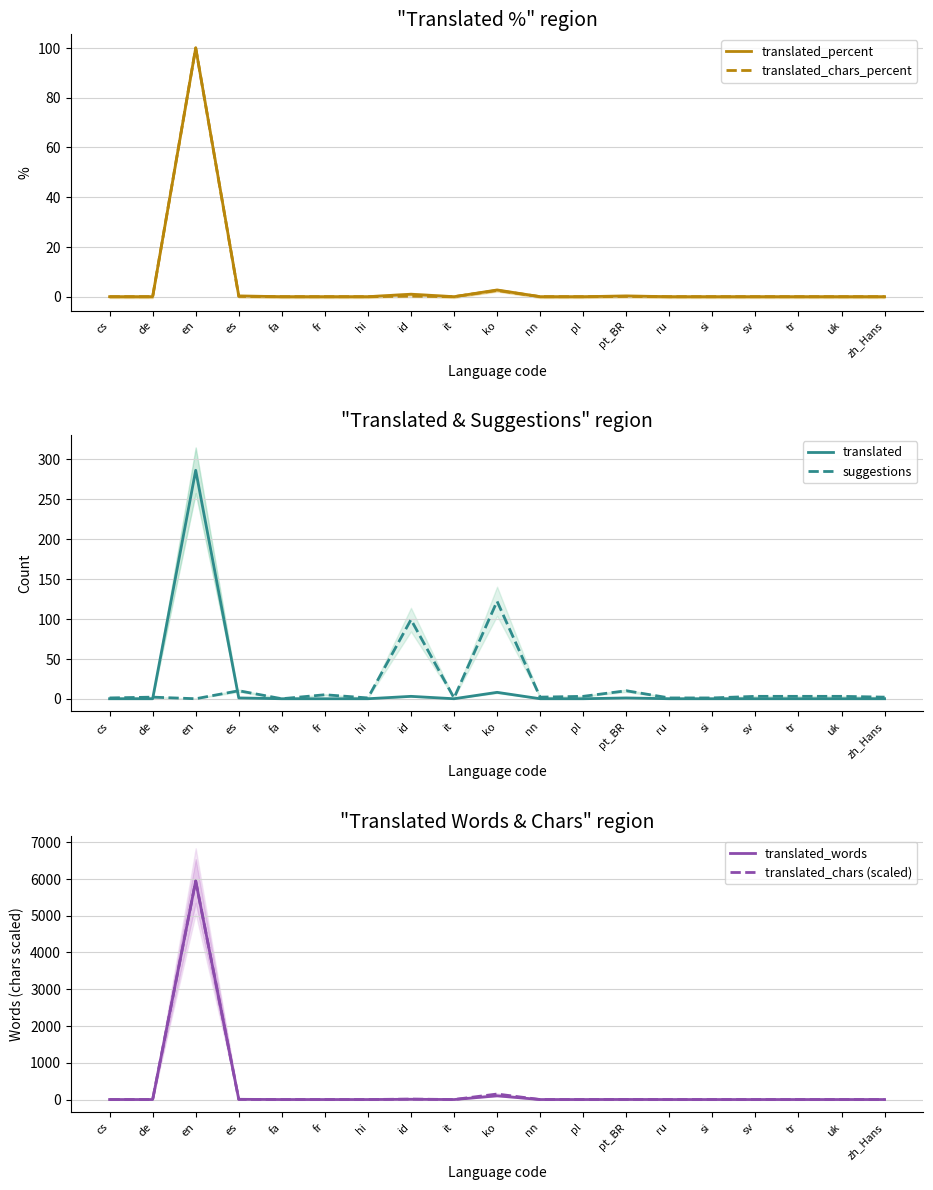

Which series has the largest range (max minus min)?

translated_words